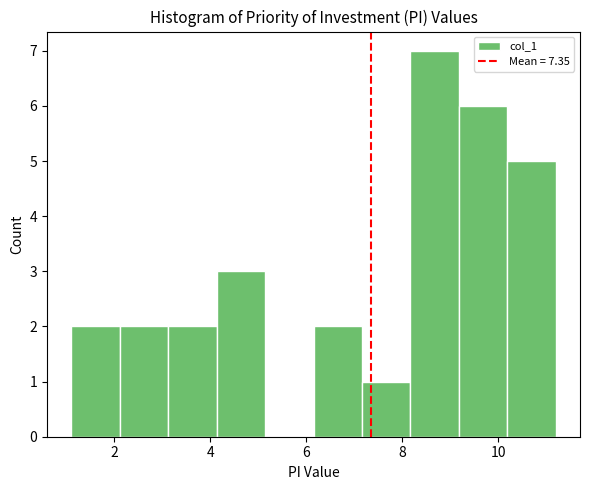

Over which range of the x-axis is the bar tallest?

8.2 to 9.2